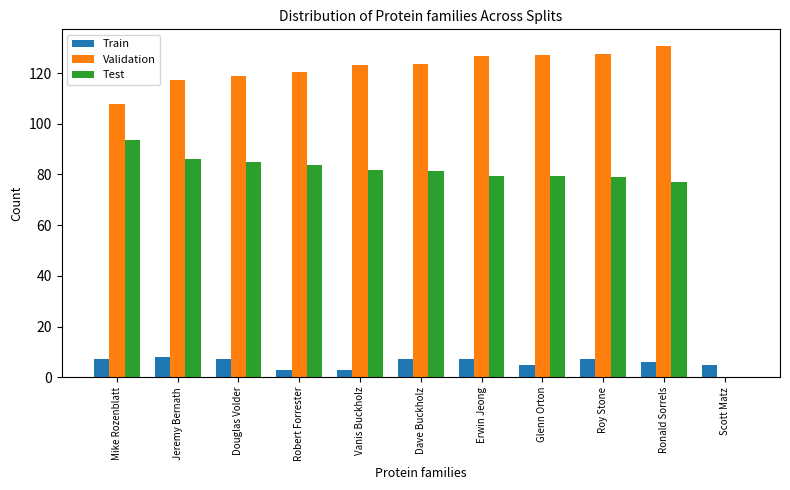

What is the total value across all series at Mike Rozenblatt?

208.3